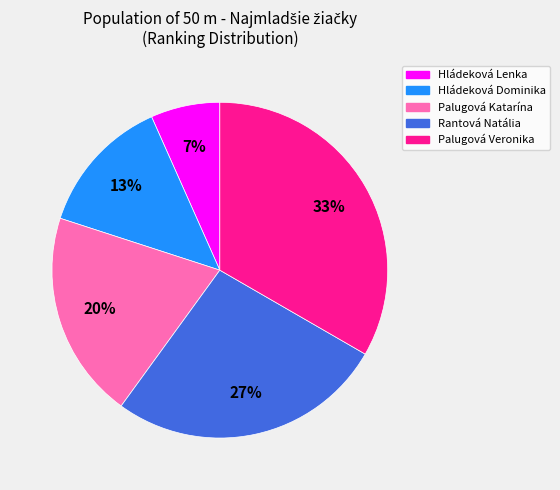

Is it true that Rantová Natália is 16% of the pie?

False